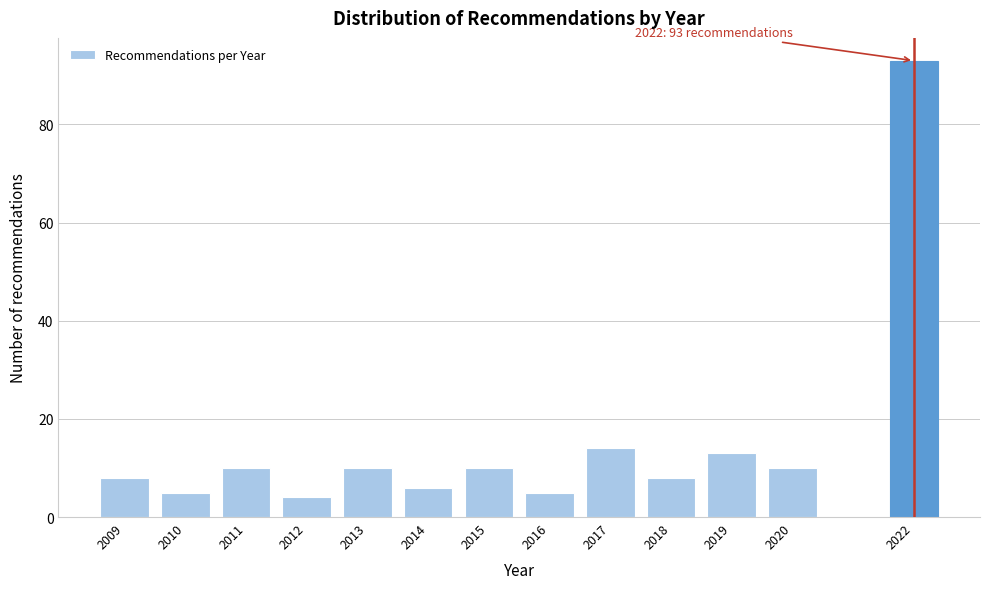

Reading right to left, what are all the values shown in this chart?

2022=93	2020=10	2019=13	2018=8	2017=14	2016=5	2015=10	2014=6	2013=10	2012=4	2011=10	2010=5	2009=8